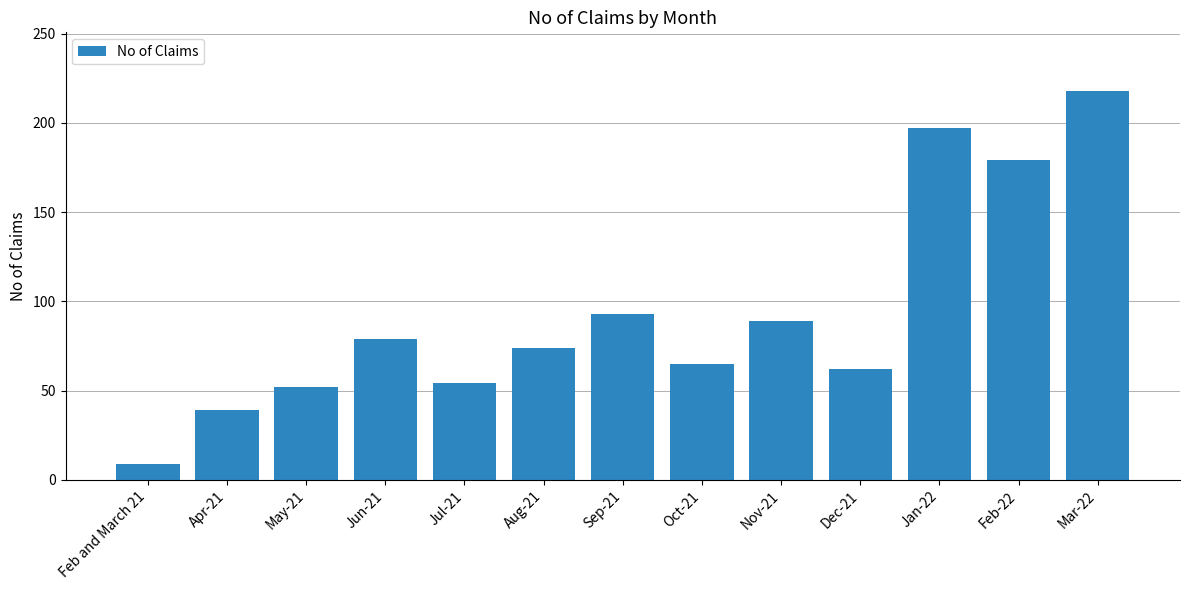

What is the greatest value displayed?

218